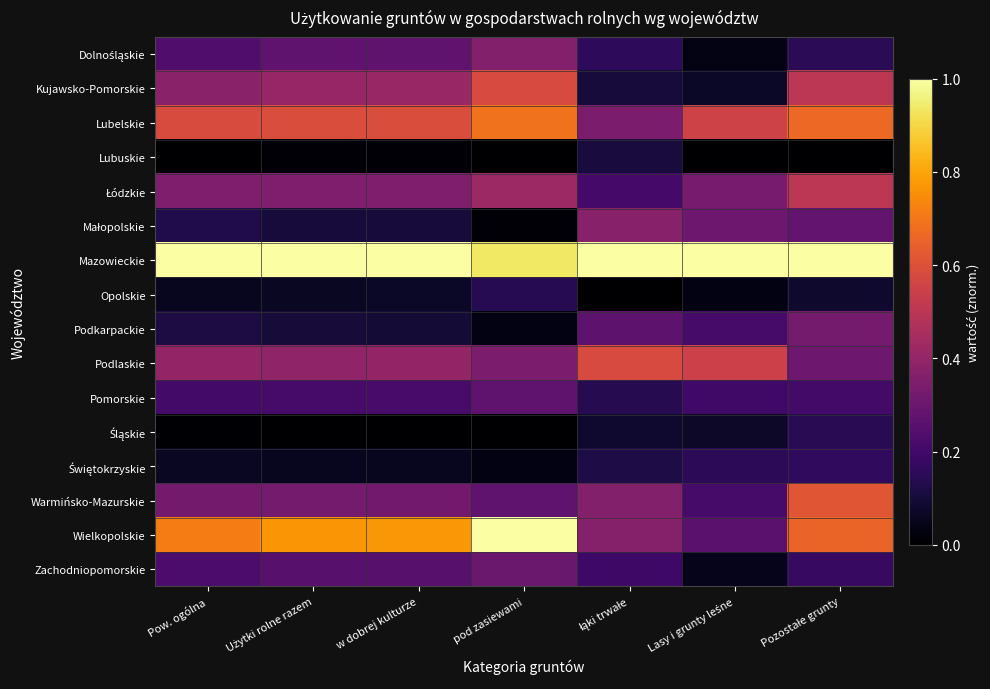

Which category has the lowest value across all series?

Pow. ogólna